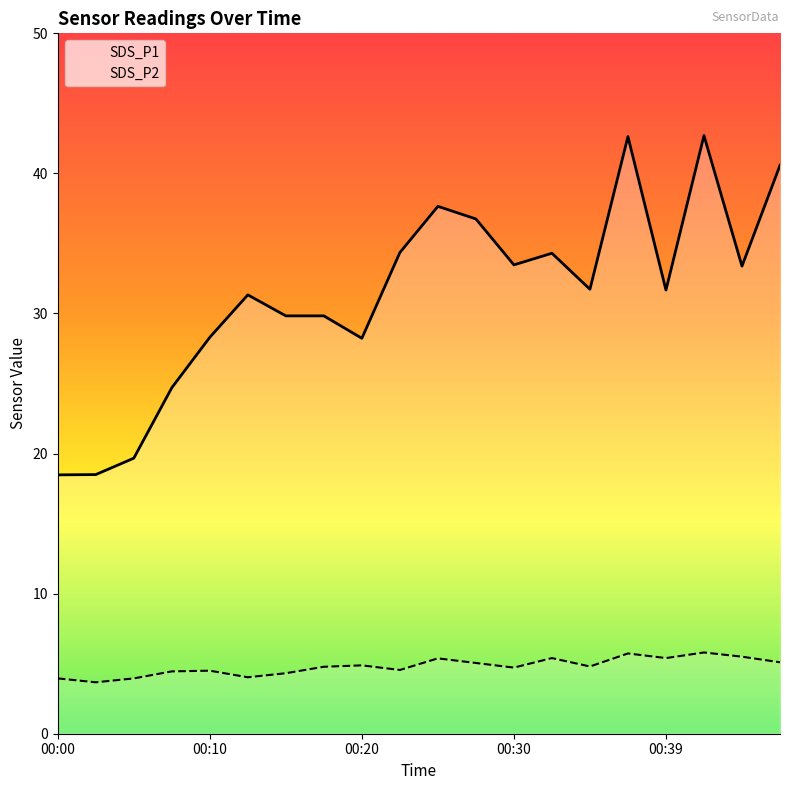

What is the difference between the maximum and minimum values in the SDS_P2 series?

2.1